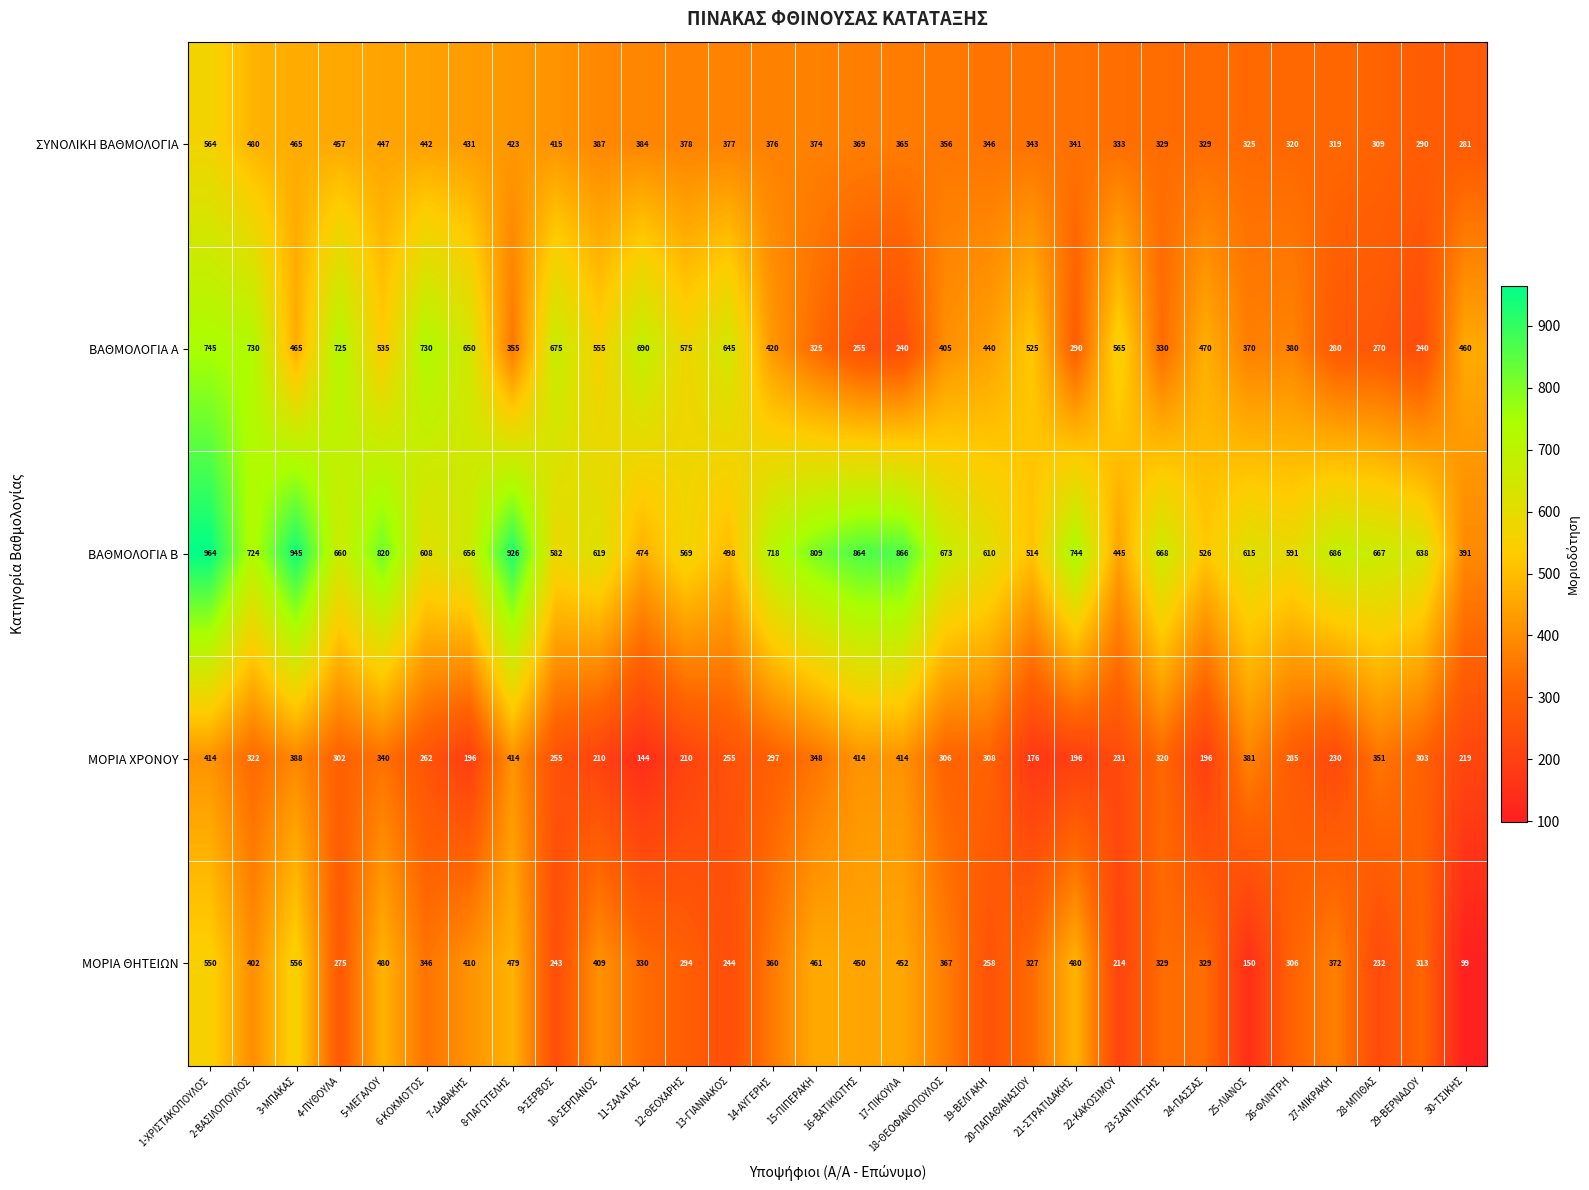

Where is ΒΑΘΜΟΛΟΓΙΑ Β nearest to the value 677?

18-ΘΕΟΦΑΝΟΠΟΥΛΟΣ